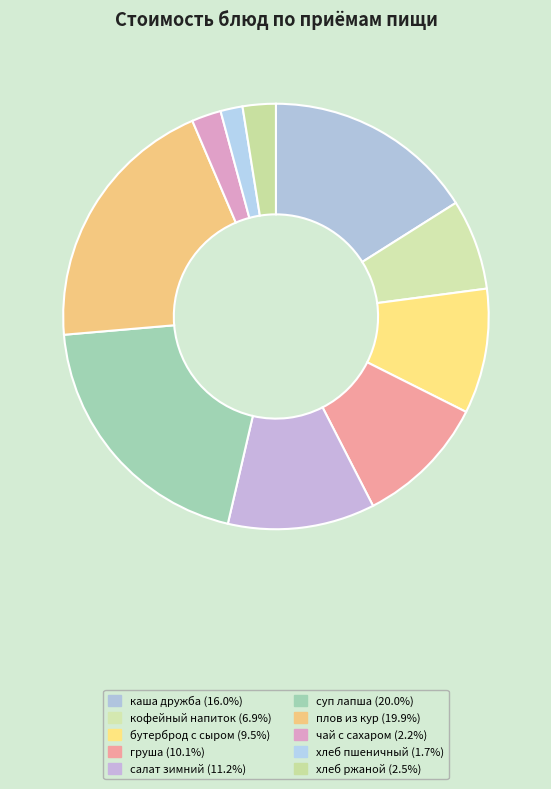

What percentage is the хлеб ржаной slice, to the nearest percent?

3%